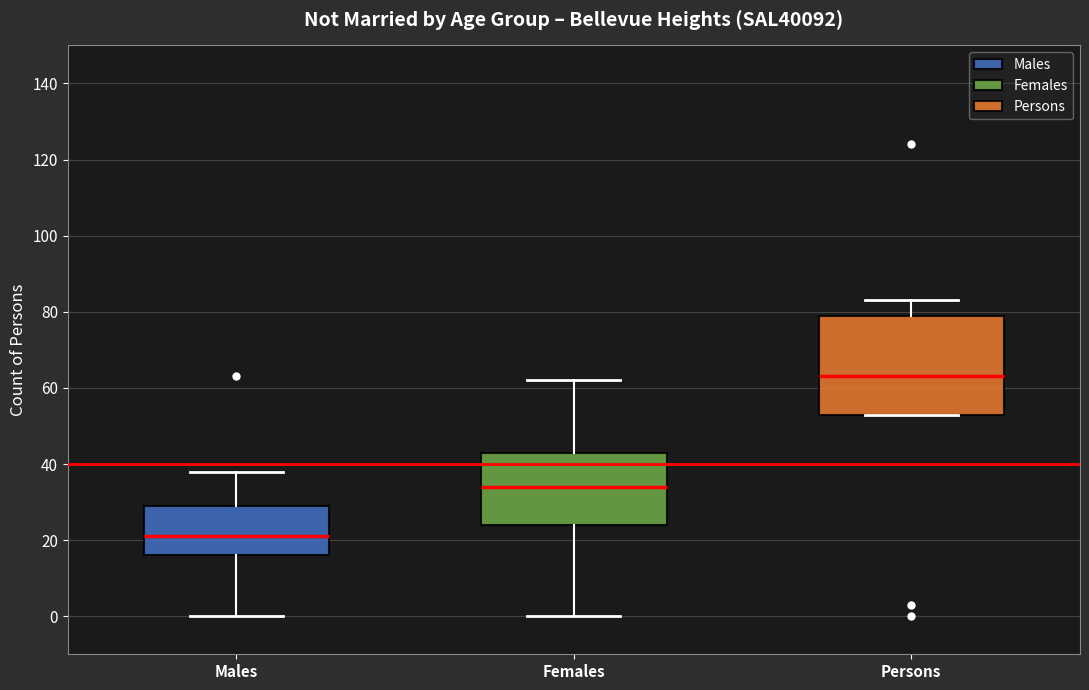

Which box's median line is the lowest?

Males